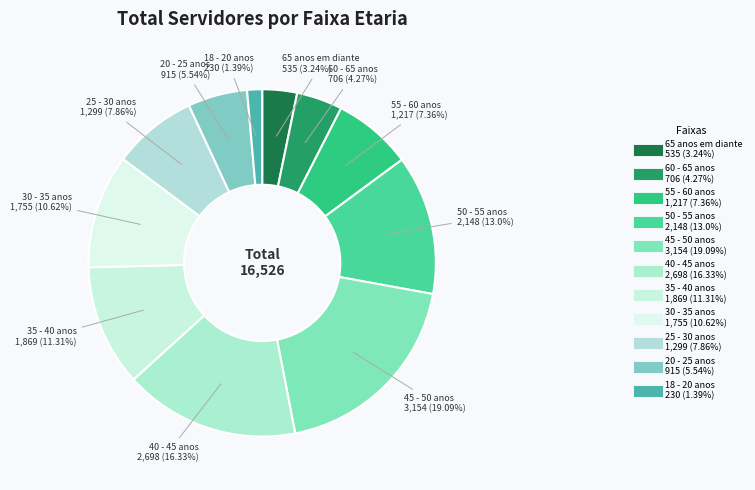

Which slice is the smallest?

18 - 20 anos